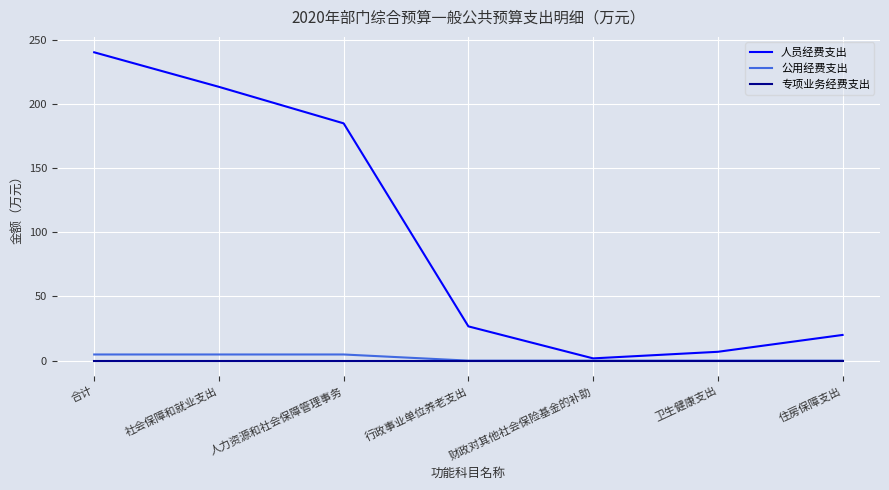

What is the greatest value displayed?

240.3